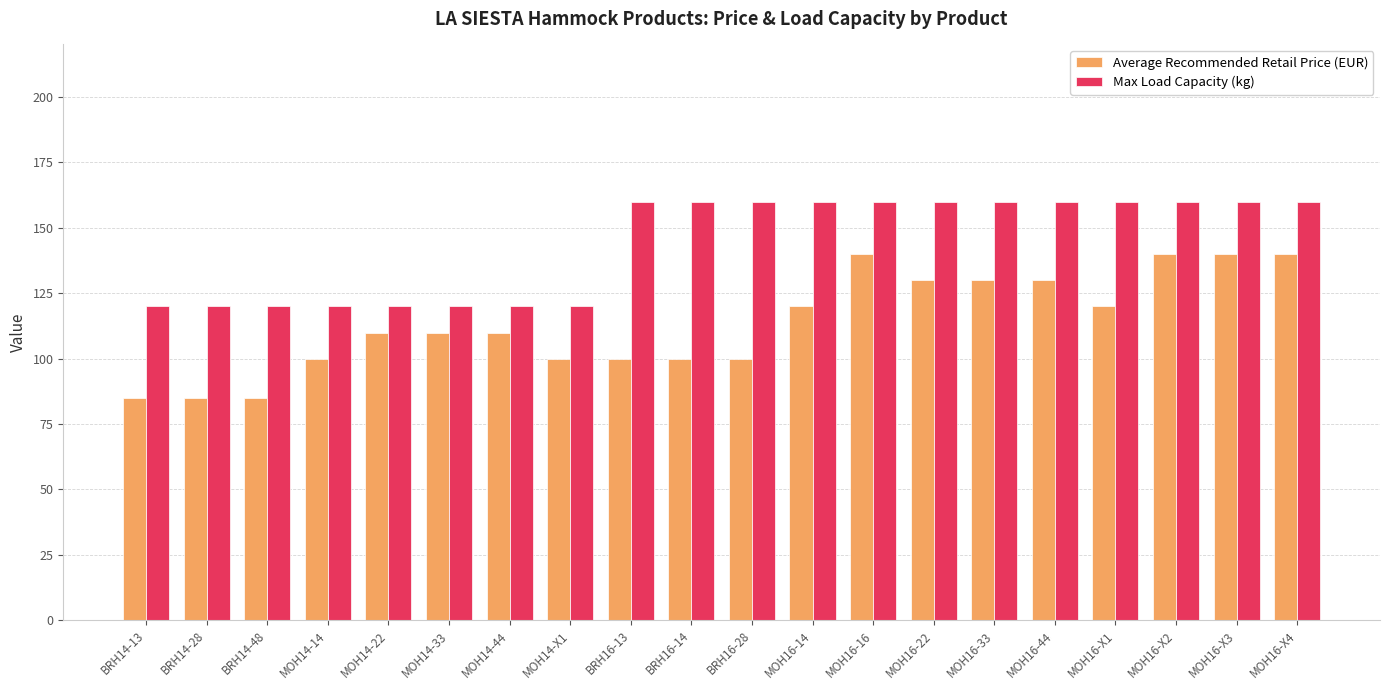

Is the value of Max Load Capacity (kg) at MOH16-X2 greater than the value of Average Recommended Retail Price (EUR) at MOH16-16?

Yes